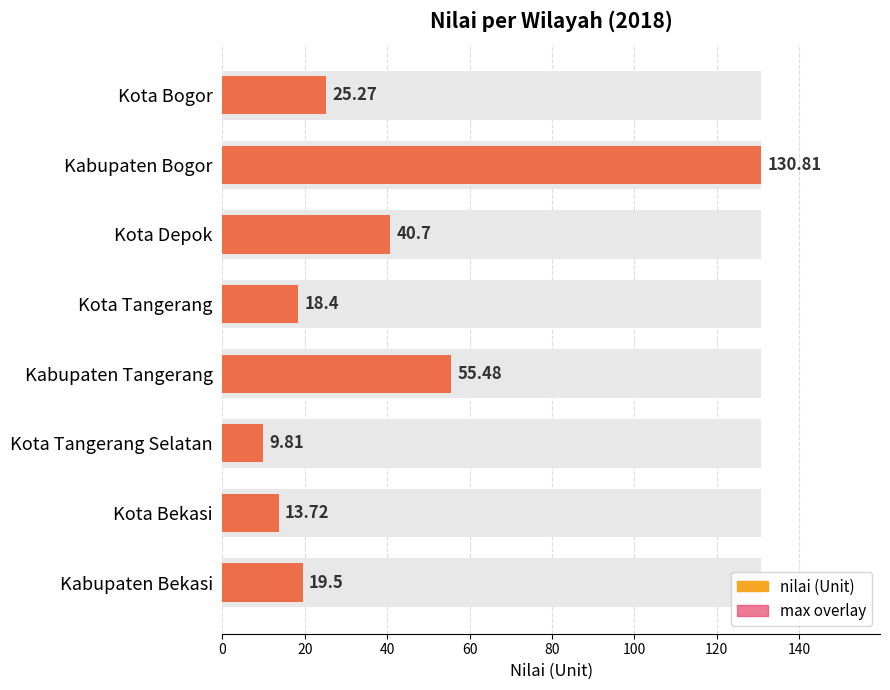

What is the difference between the values at Kabupaten Tangerang and Kabupaten Bogor?

75.3